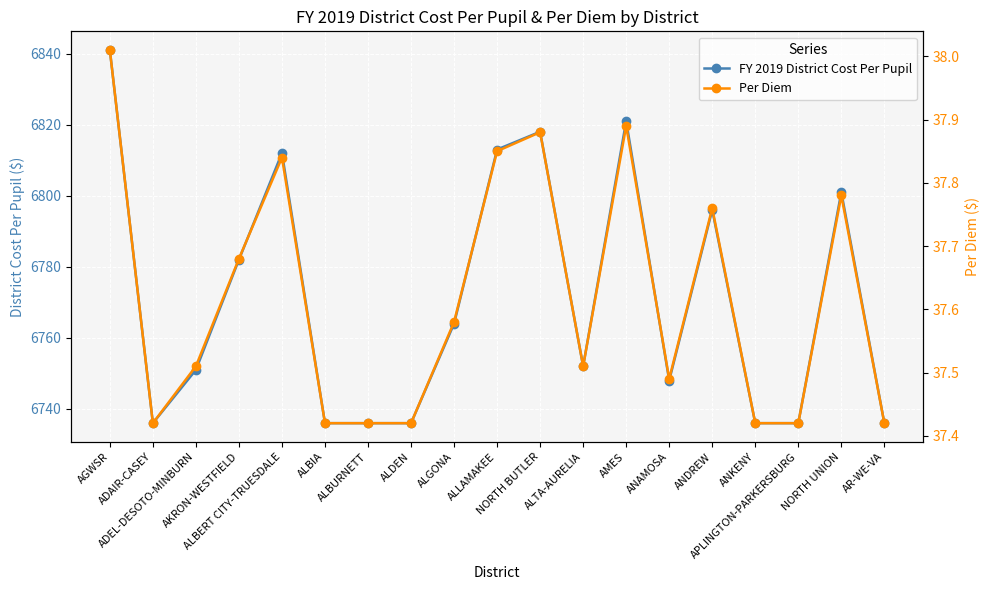

True or false: Per Diem and FY 2019 District Cost Per Pupil cross at least once.

False